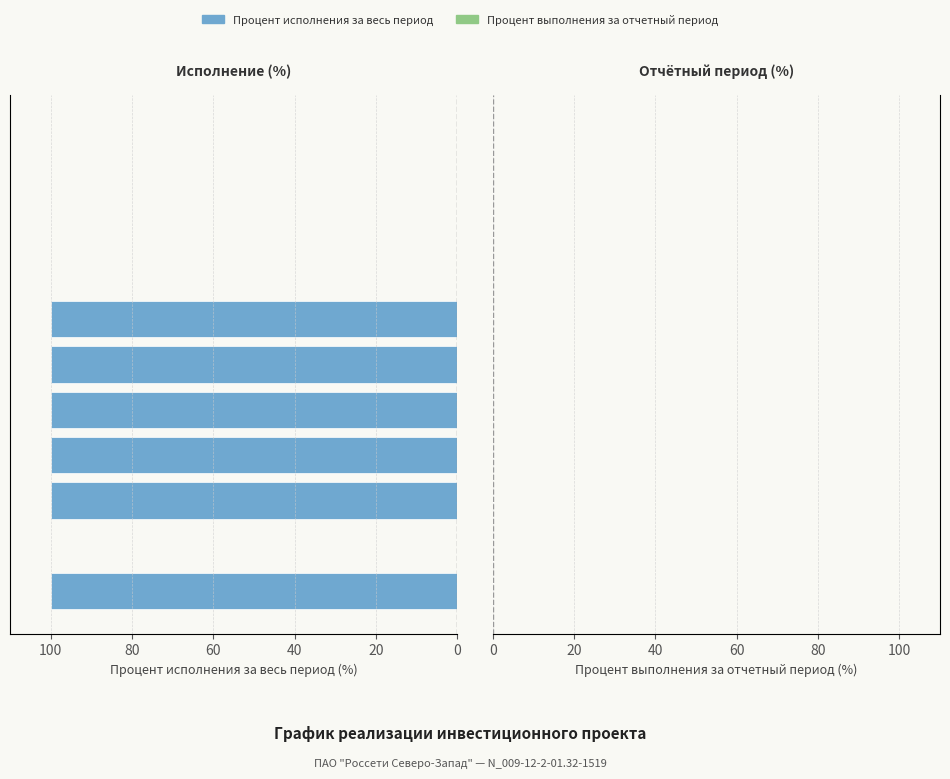

What is the sum of all values?

600